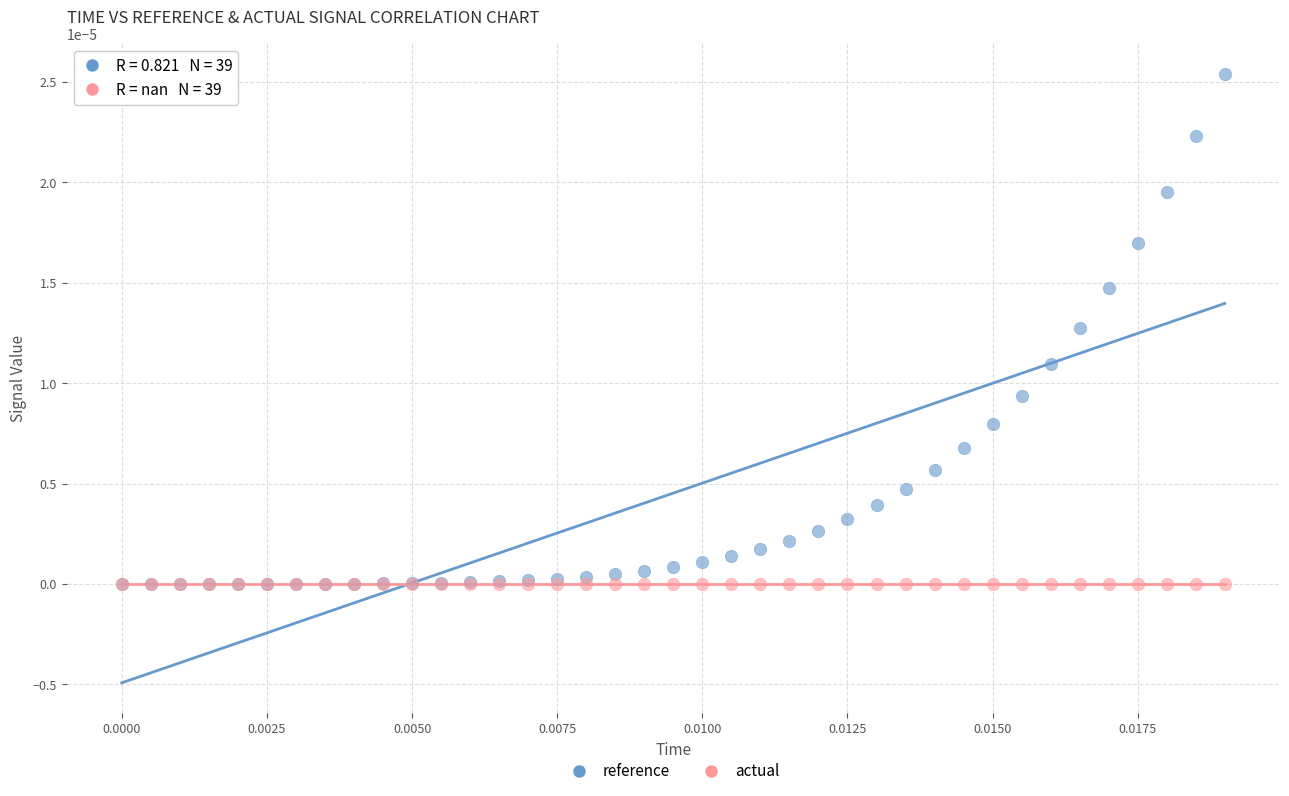

Which series reaches the maximum Y coordinate?

reference